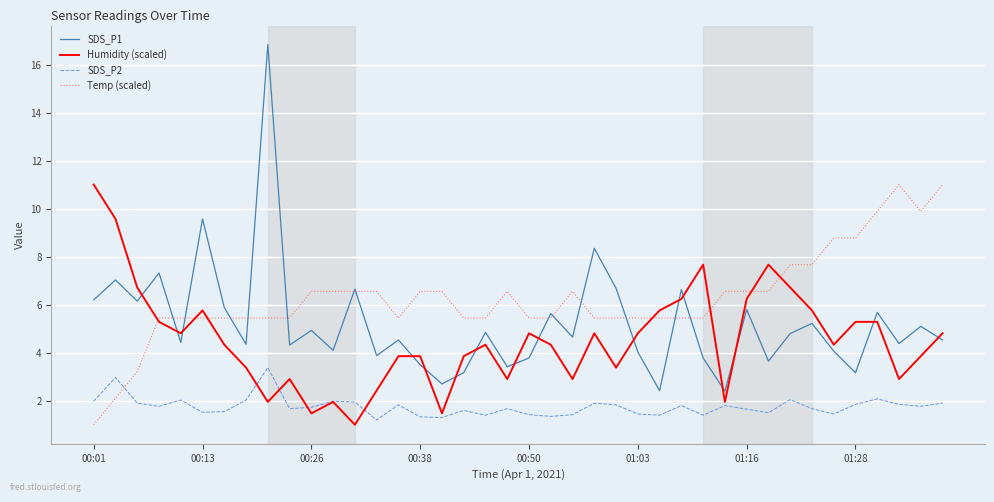

Which series has the widest spread of values?

SDS_P1